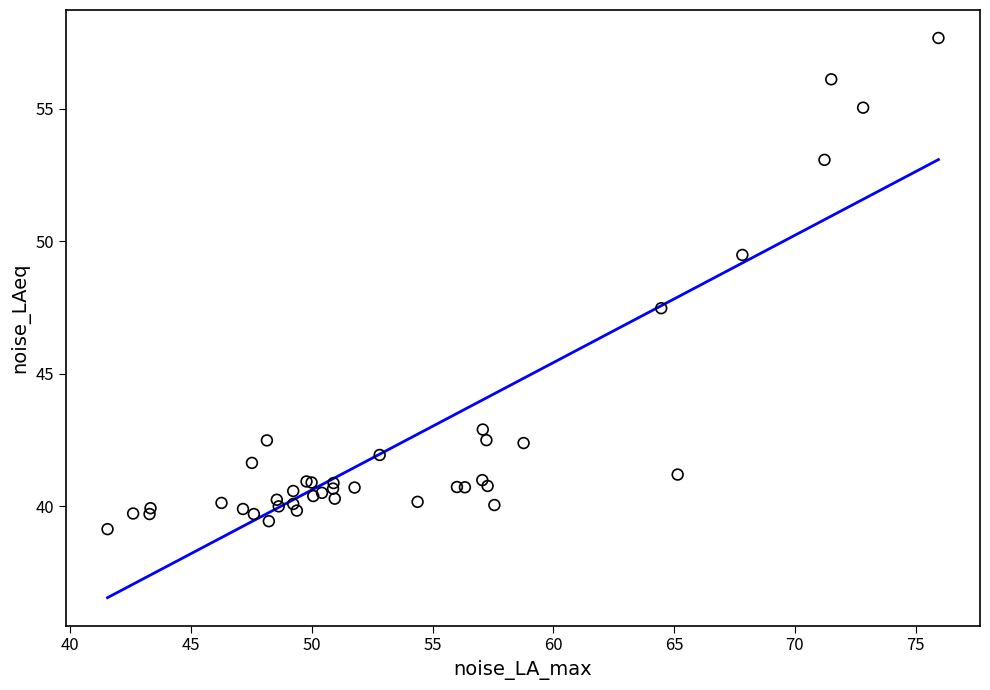

What Y value in the scatter plot is closest to 48?

47.5